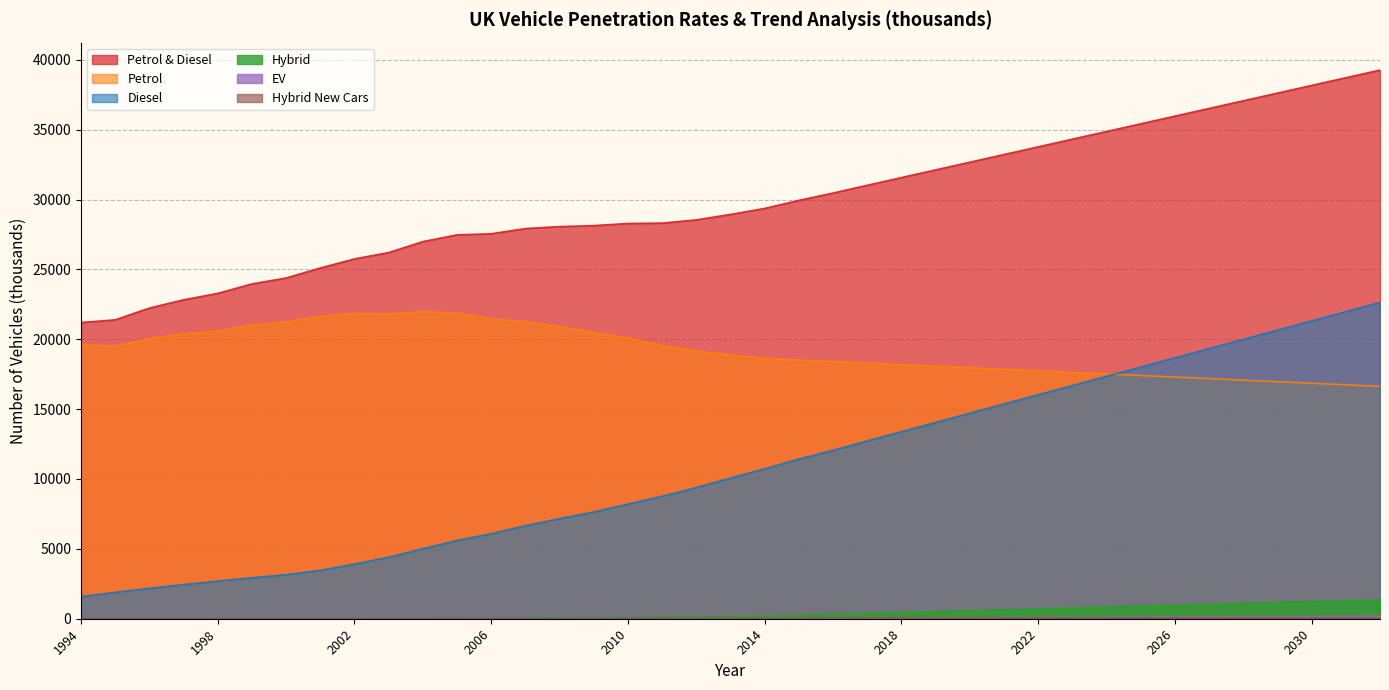

What is the difference between the second highest and minimum values in the Hybrid series?

1294.1